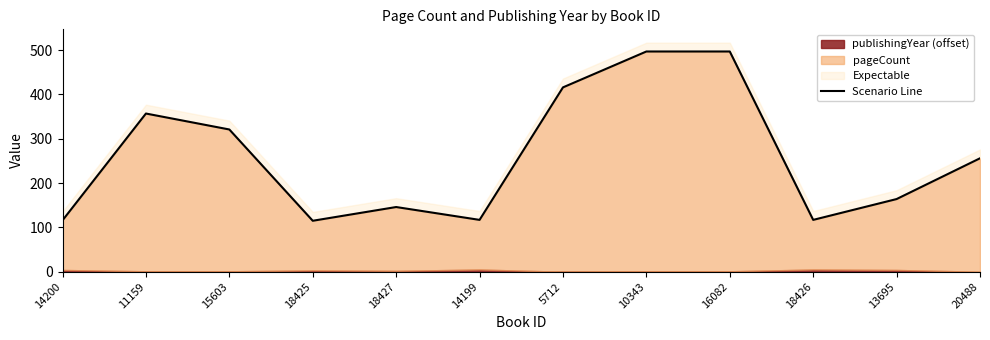

Reading right to left, what are all the values shown in this chart?

20488=256	13695=164	18426=117	16082=497	10343=497	5712=416	14199=117	18427=146	18425=115	15603=321	11159=357	14200=116